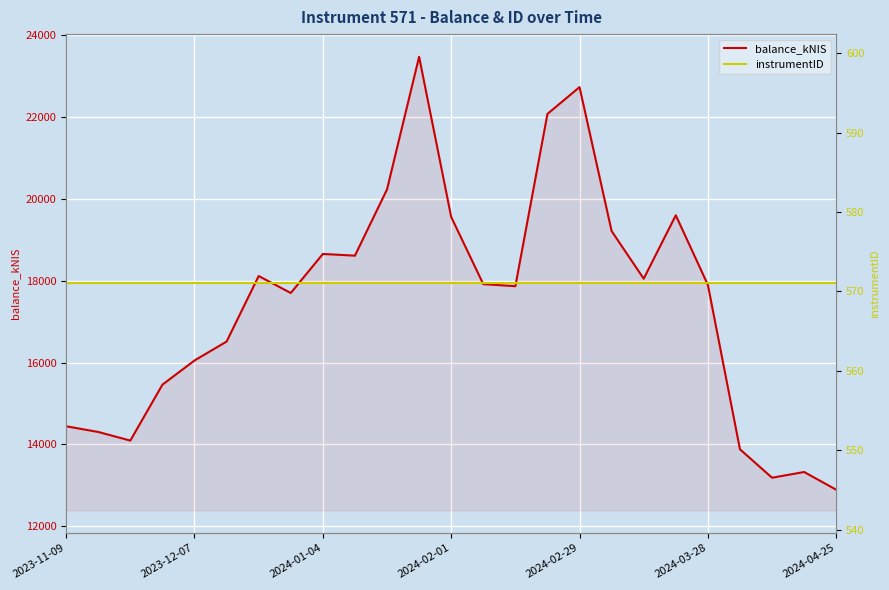

Reading left to right, transcribe all the data shown in this chart.

balance_kNIS: 14445.2	14305.6	14095.4	15460.9	16051.8	16514.1	18115.6	17700.6	18654.0	18612.8	20230.9	23470.6	19558.2	17917.0	17866.6	22074.5	22729.9	19212.7	18050.3	19599.1	17898.9	13882.5	13187.7	13327.8	12894.7
instrumentID: 571.0	571.0	571.0	571.0	571.0	571.0	571.0	571.0	571.0	571.0	571.0	571.0	571.0	571.0	571.0	571.0	571.0	571.0	571.0	571.0	571.0	571.0	571.0	571.0	571.0